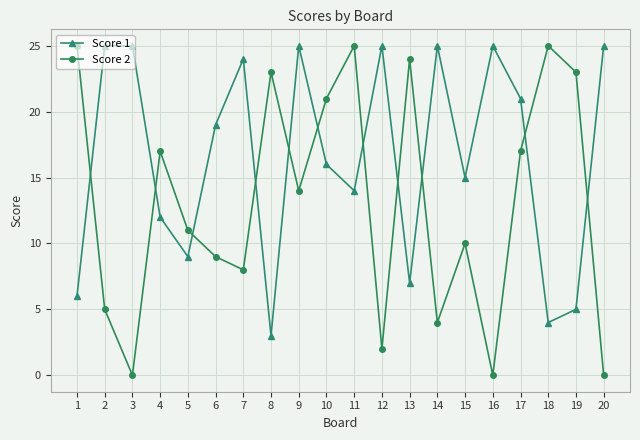

Where is the first local maximum for Score 2?

4